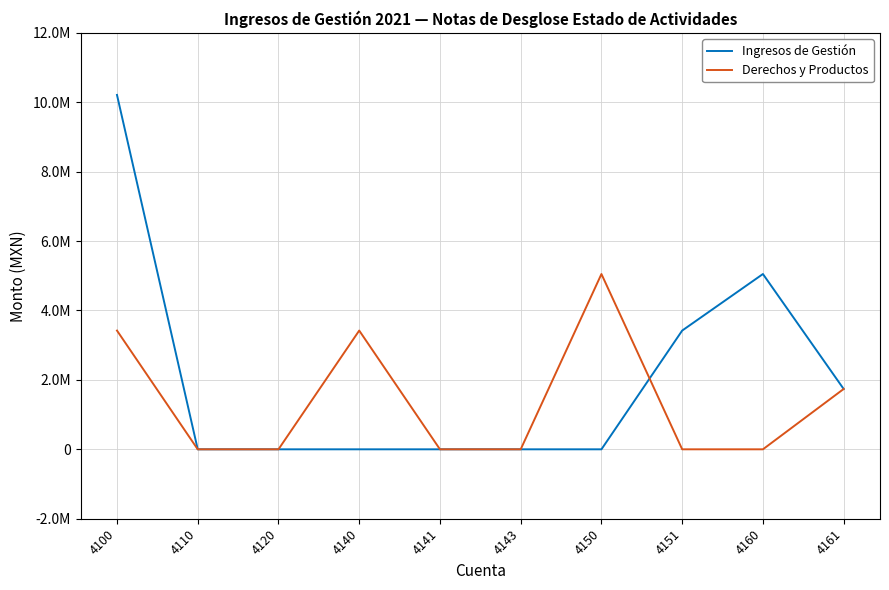

What are all the series names shown in the legend?

Ingresos de Gestión, Derechos y Productos